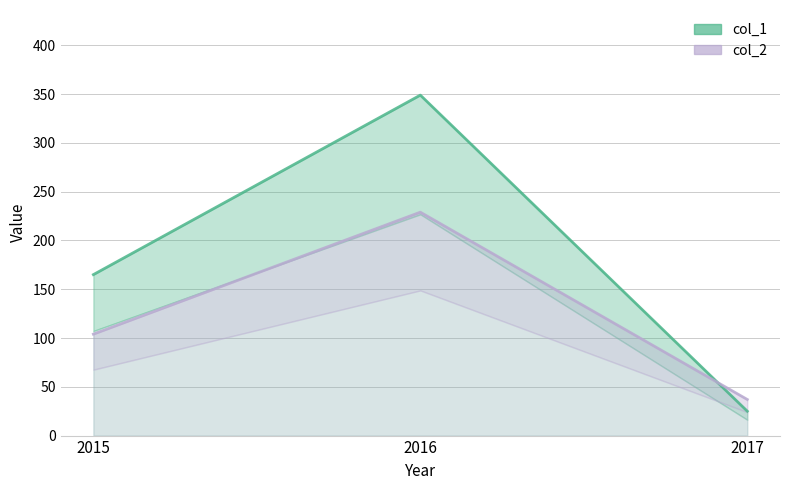

What is the value of the col_1 point at the 2nd from the left?

349